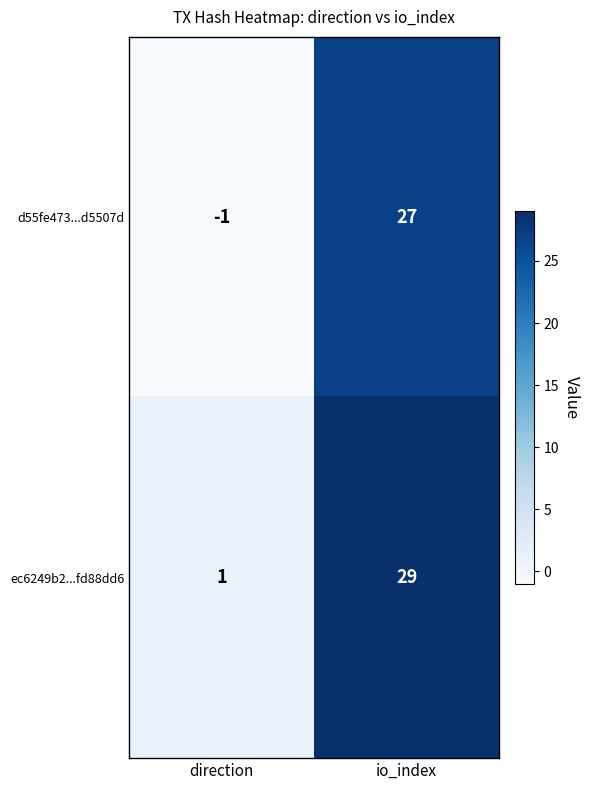

What is the smallest value displayed?

-1